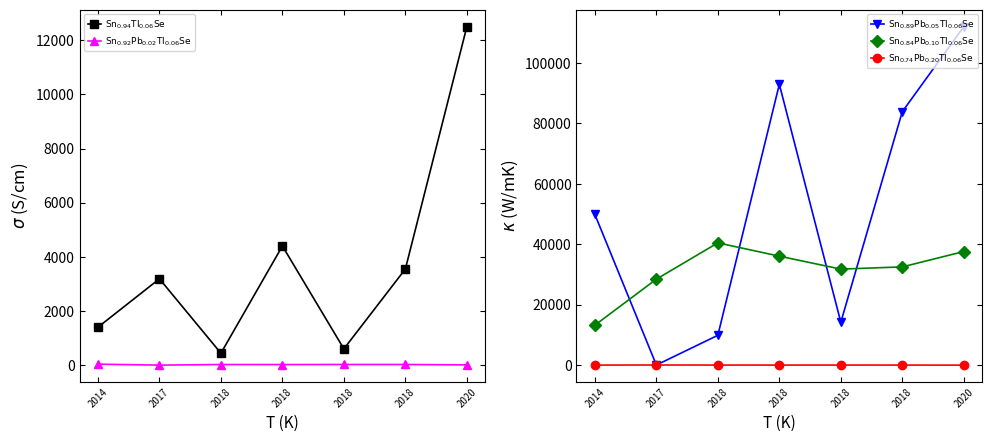

How many data points does each series have?

7